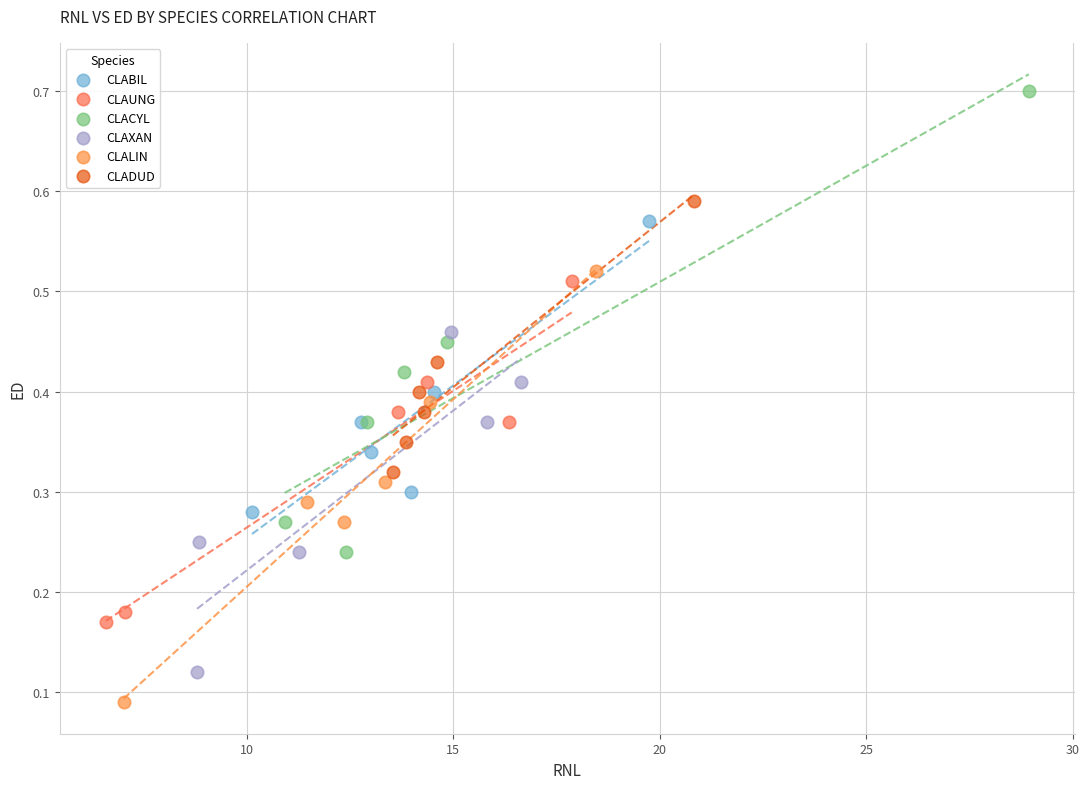

Which series reaches the maximum Y coordinate?

CLACYL